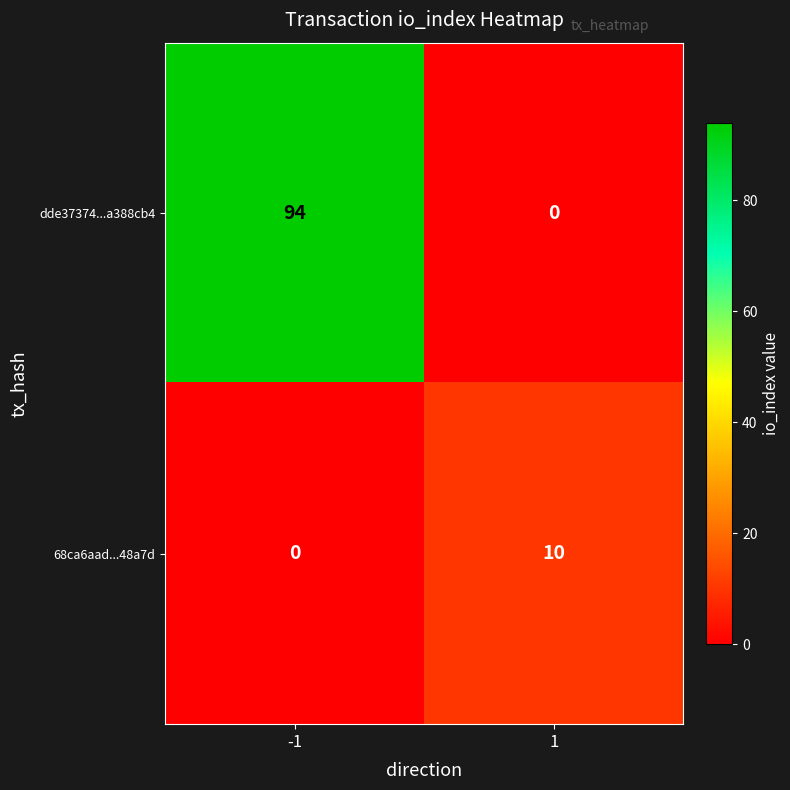

How many data points does each series have?

2